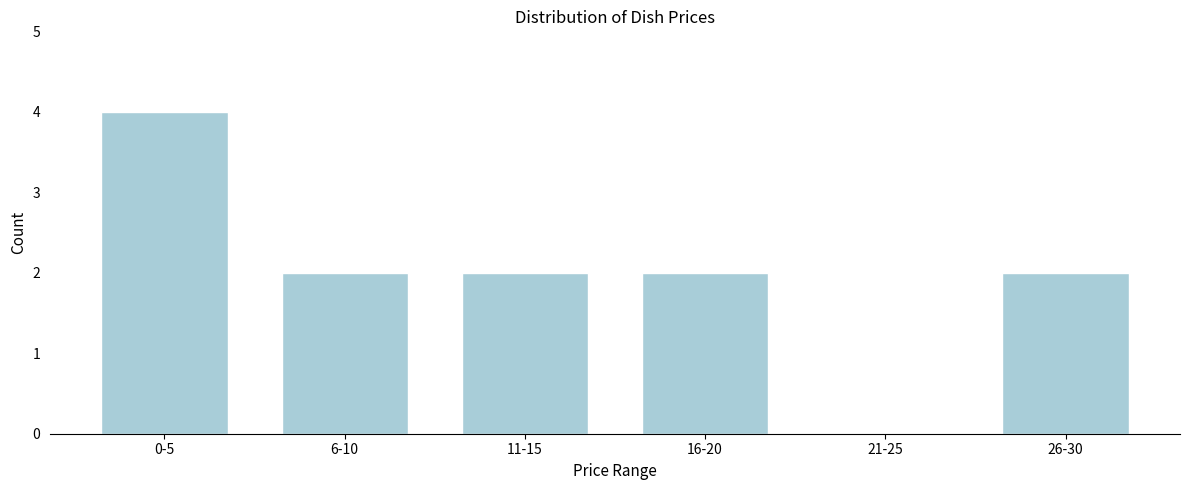

Reading right to left, extract all data points from this chart.

26-30=2	21-25=0	16-20=2	11-15=2	6-10=2	0-5=4